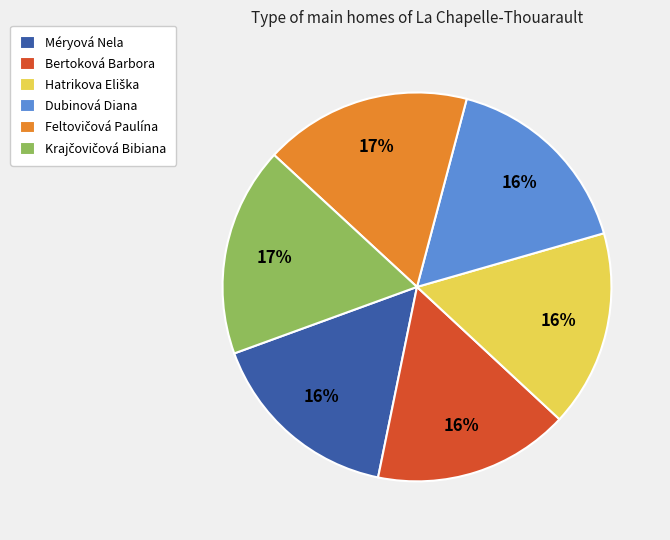

Is Dubinová Diana the majority of the pie?

No